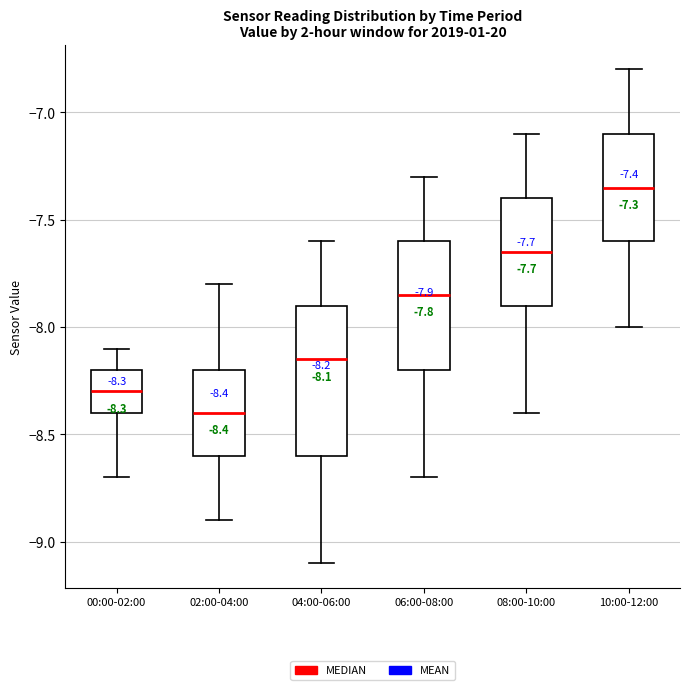

Which box is the tallest, from its lower edge to its upper edge?

04:00-06:00